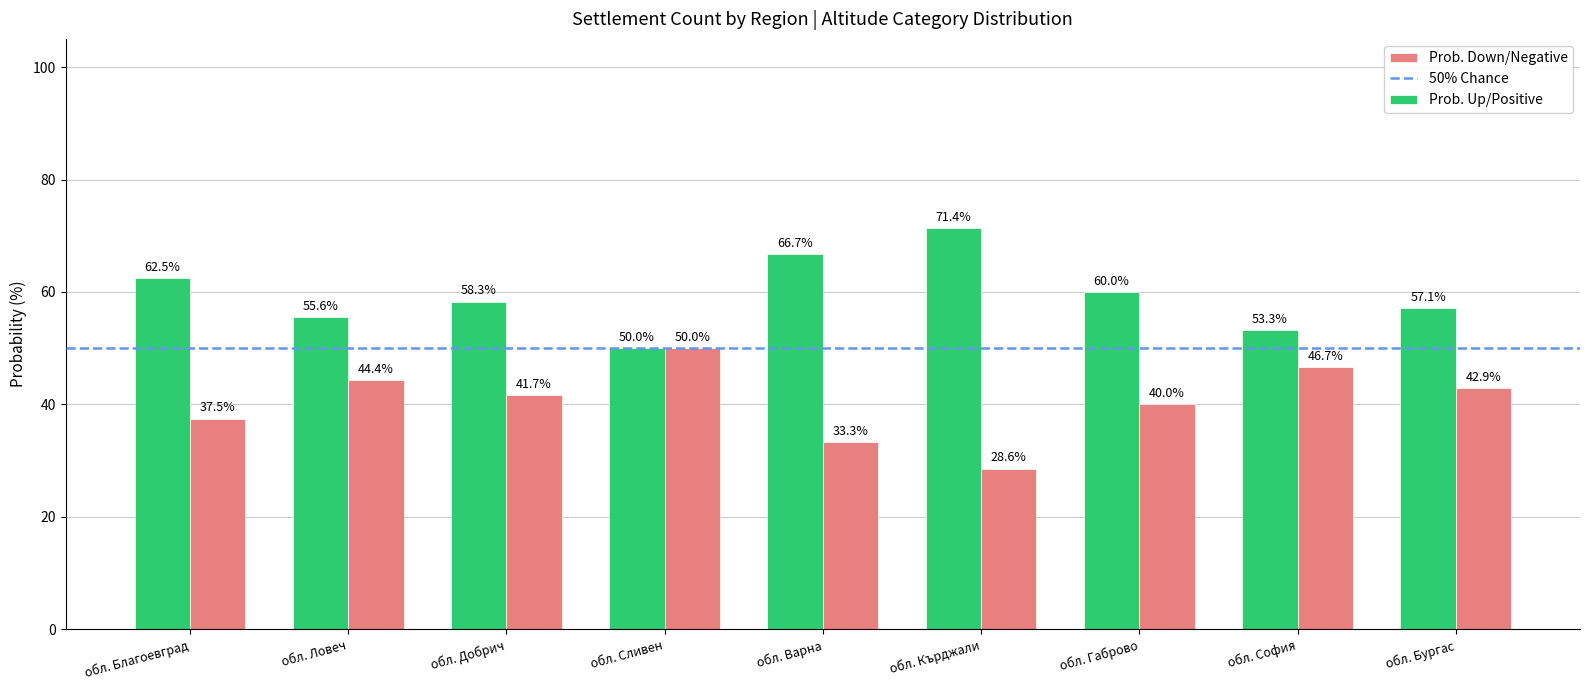

Is the value of Prob. Down/Negative at обл. Кърджали greater than the value of Prob. Up/Positive at обл. Кърджали?

No